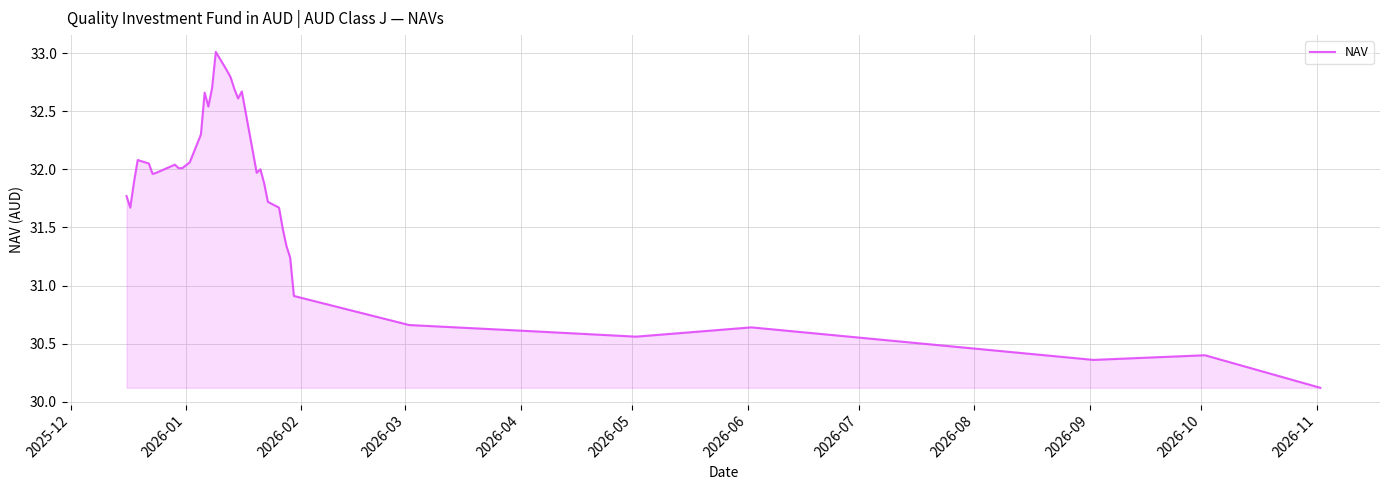

How many interior local peaks (higher than both neighbors) does the data have?

8